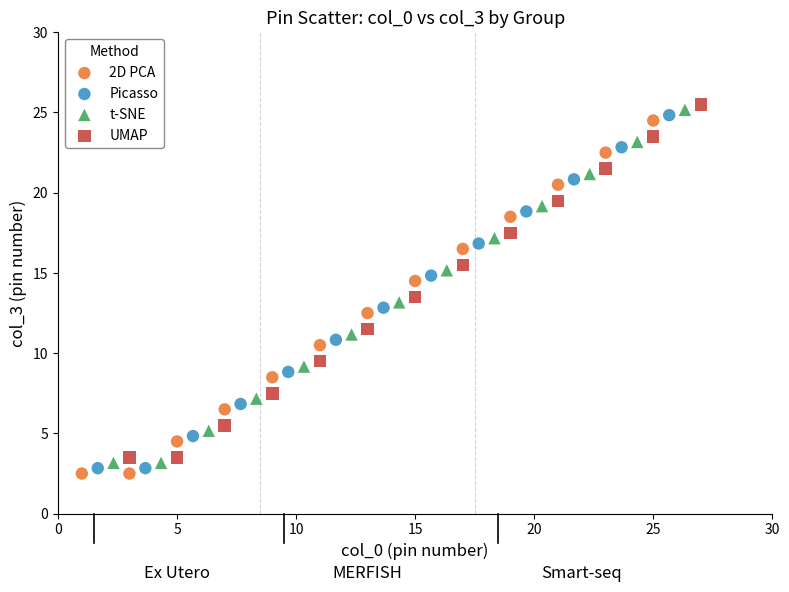

What are all the series names shown in the legend?

2D PCA, Picasso, t-SNE, UMAP